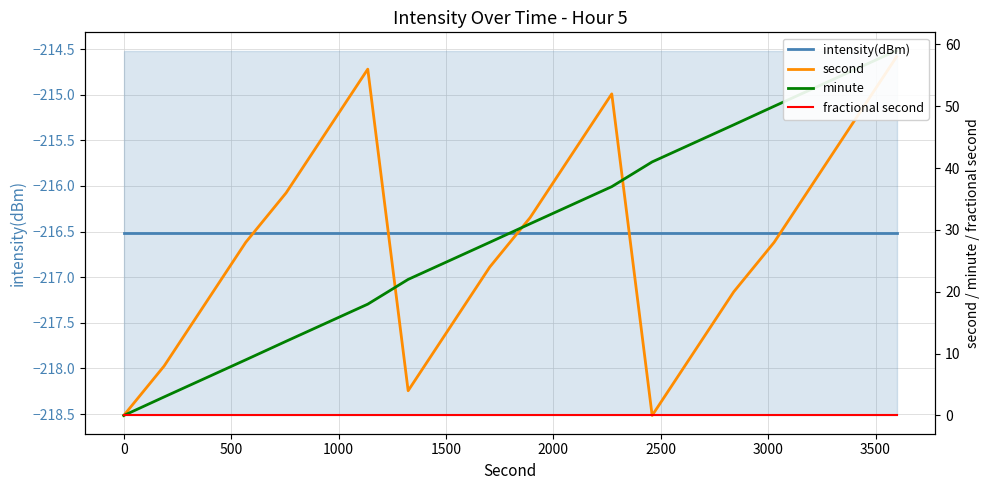

What is the sum of all minute values?

590.0